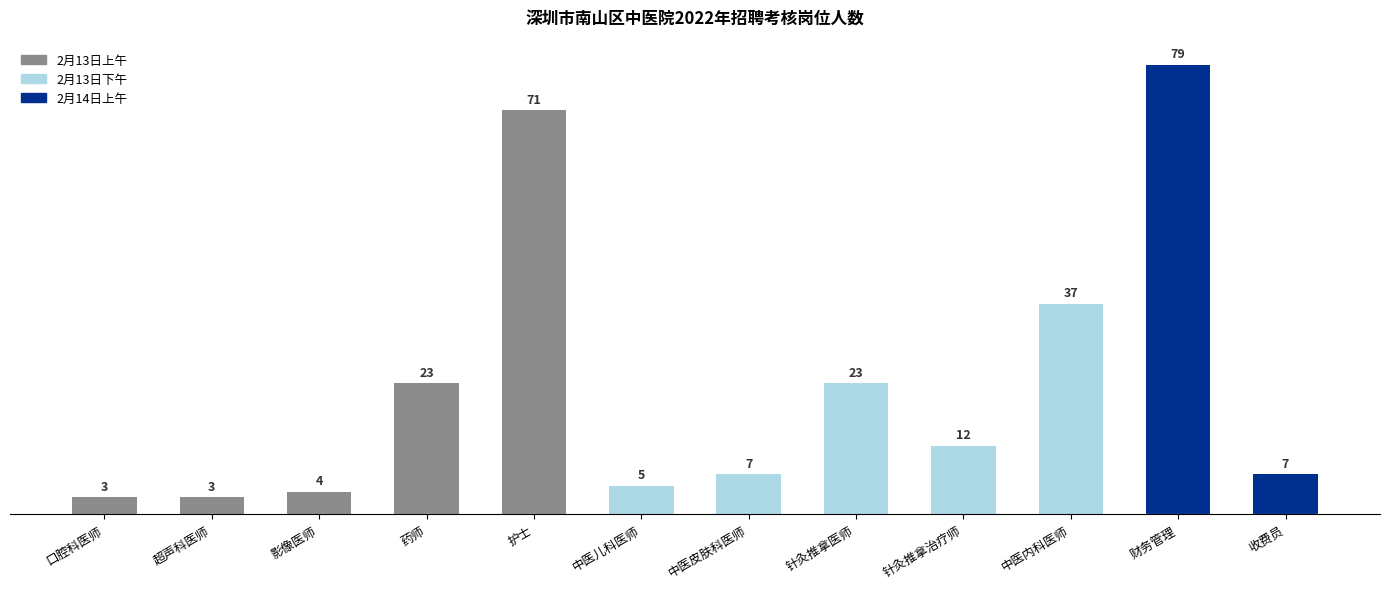

How many bars are there in total?

12